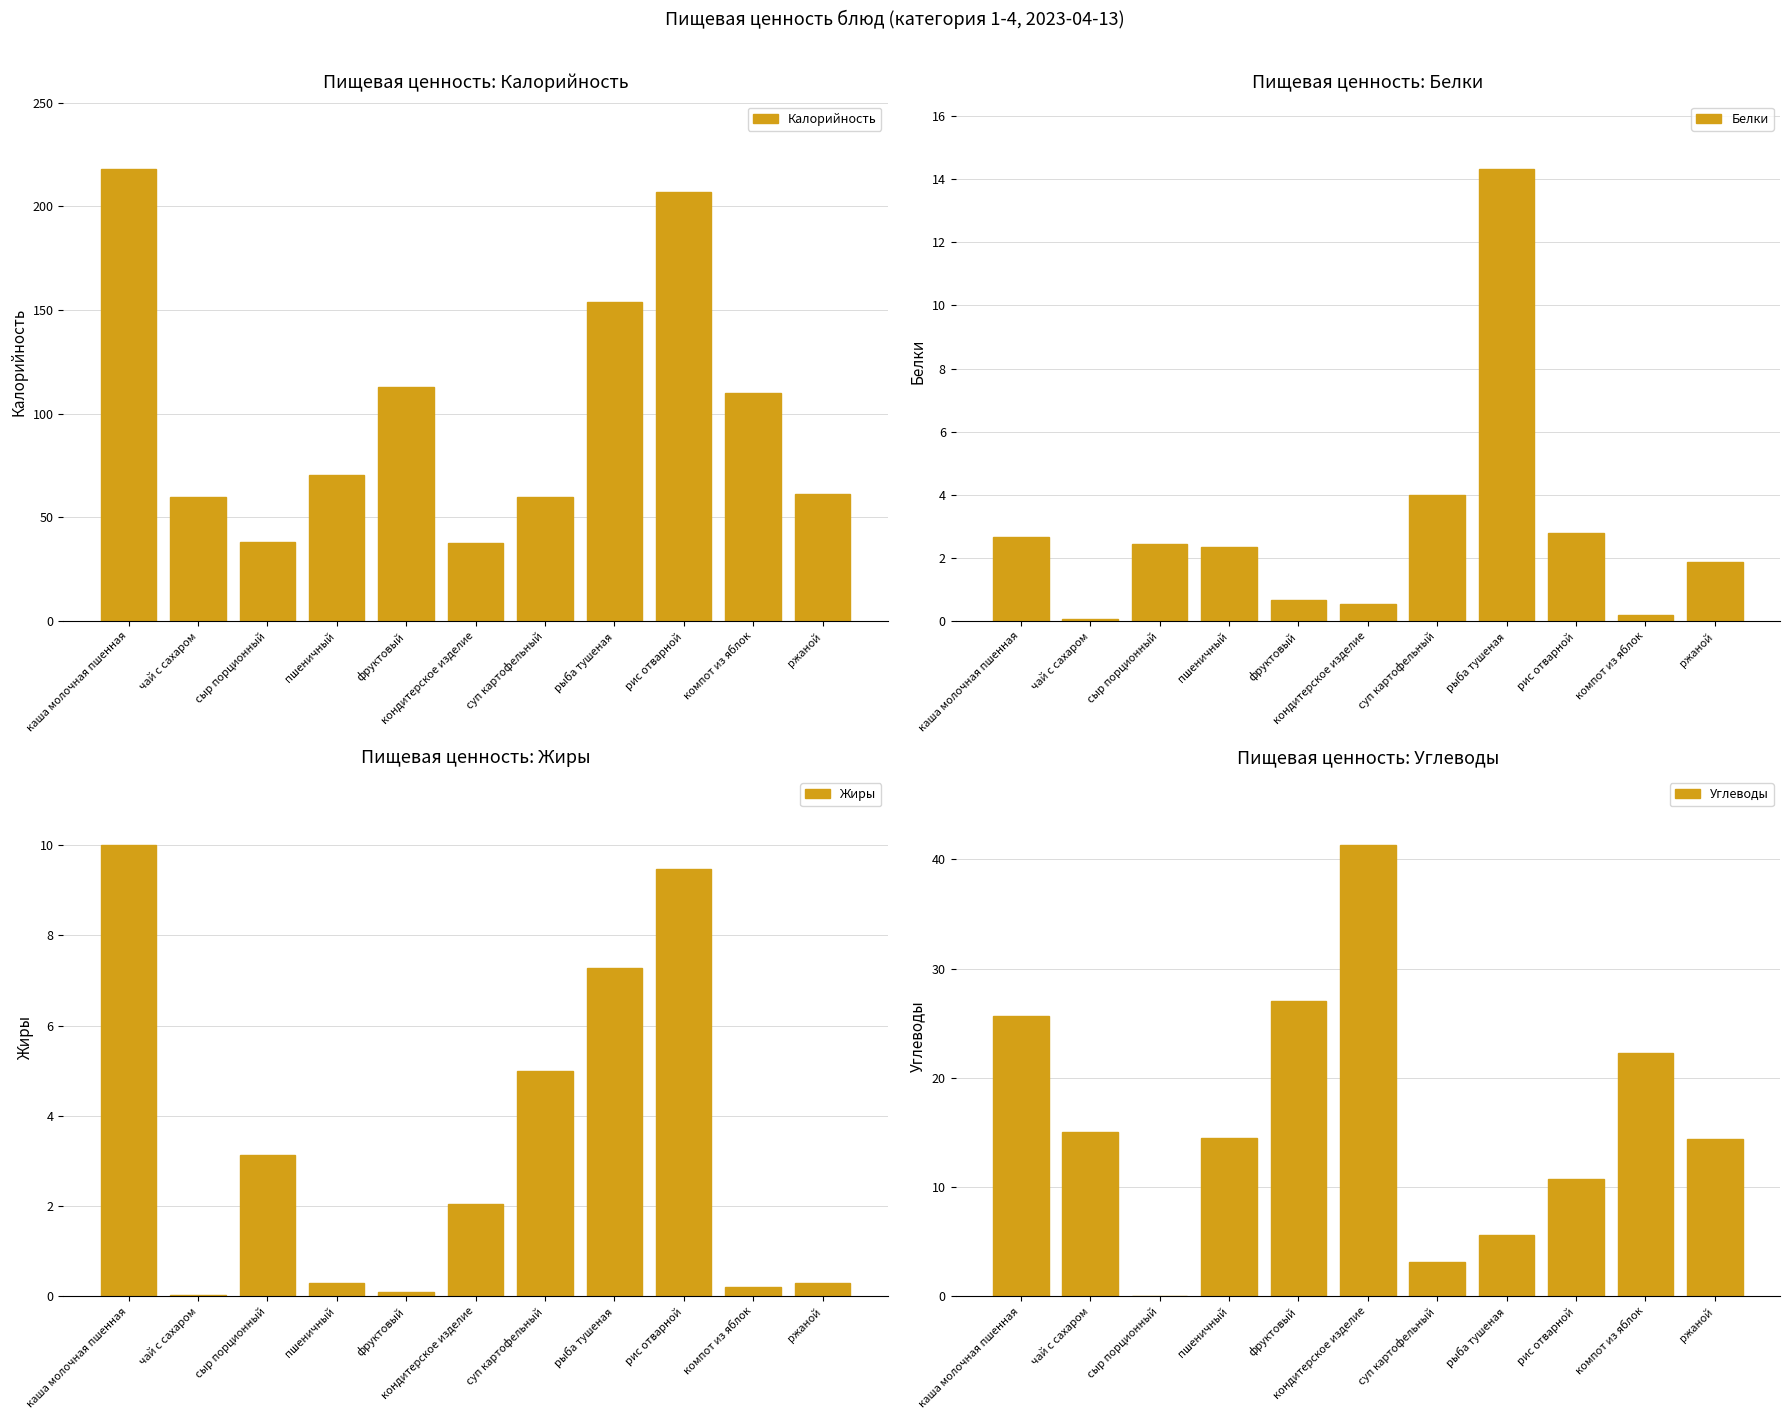

Rank the series by their maximum value, from lowest to highest.

Жиры, Белки, Углеводы, Калорийность